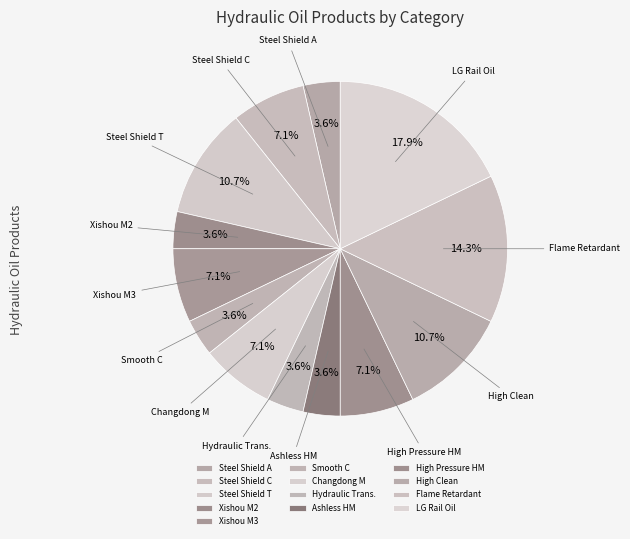

Do Smooth C and Flame Retardant together represent more than half of the pie?

No